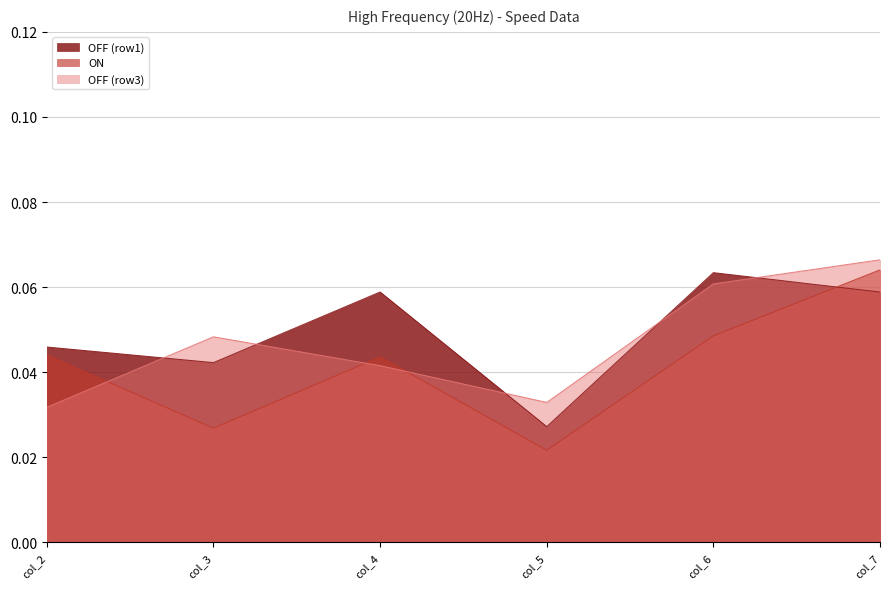

The OFF (row3) series shows 0.1 at col_7. True or false?

True